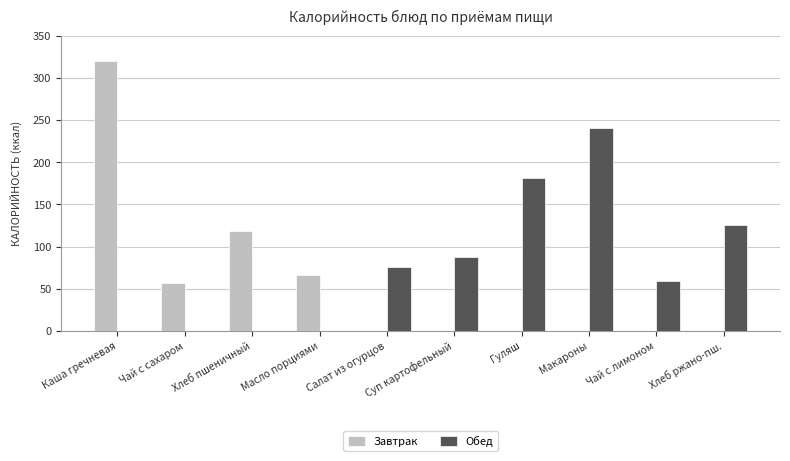

What is the highest value of the Обед series?

241